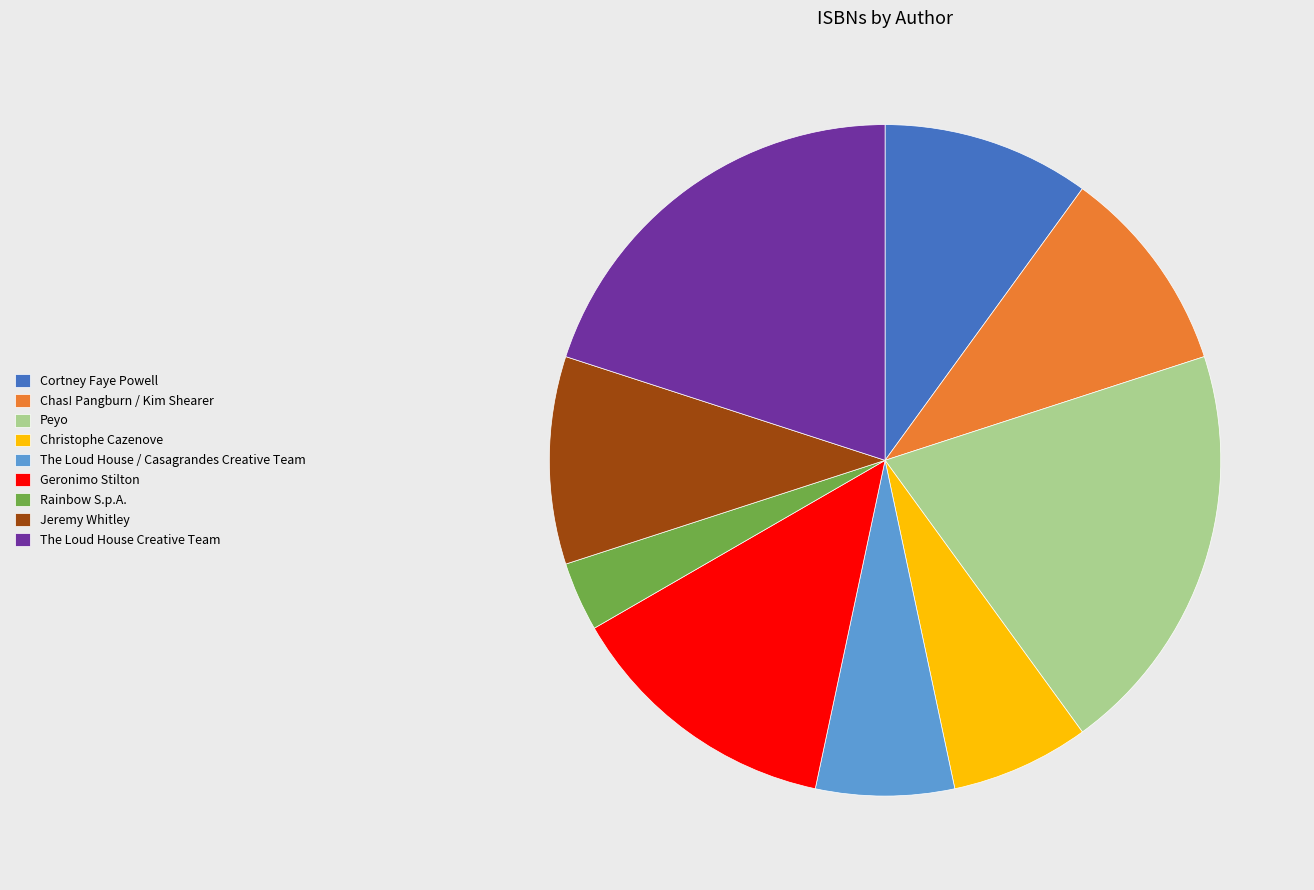

How many slices are in this pie chart?

9